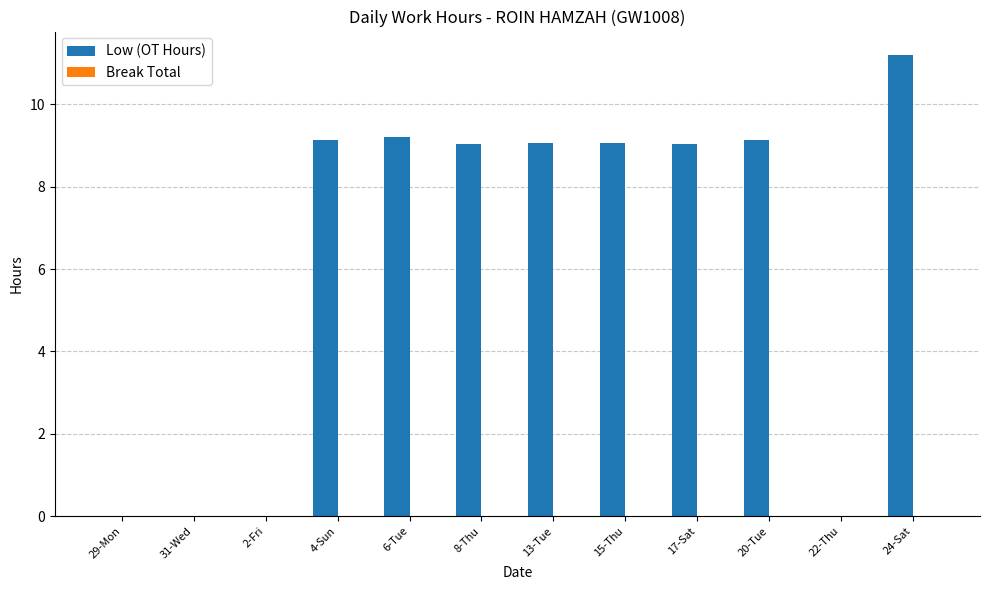

Which has a higher value, 20-Tue or 22-Thu?

20-Tue